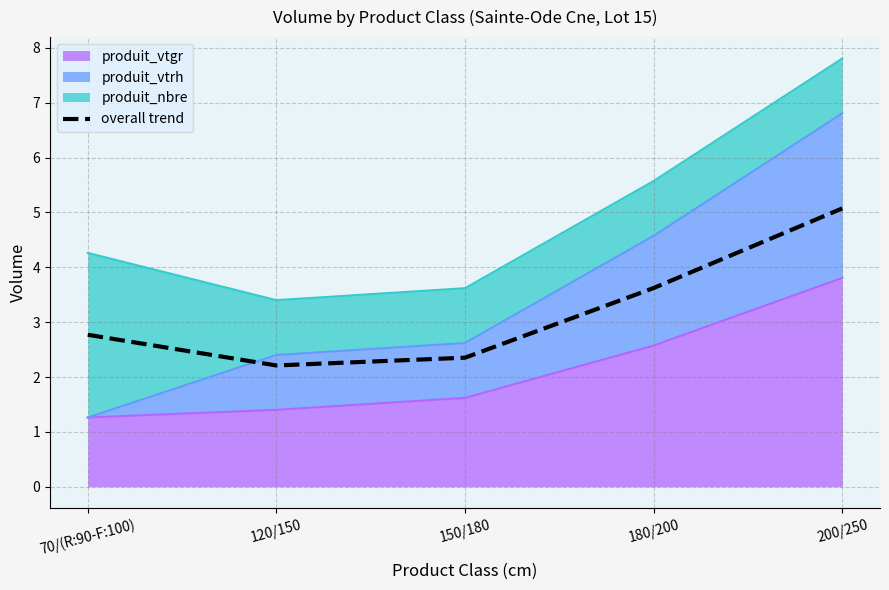

What is the sum of all values?

16.0